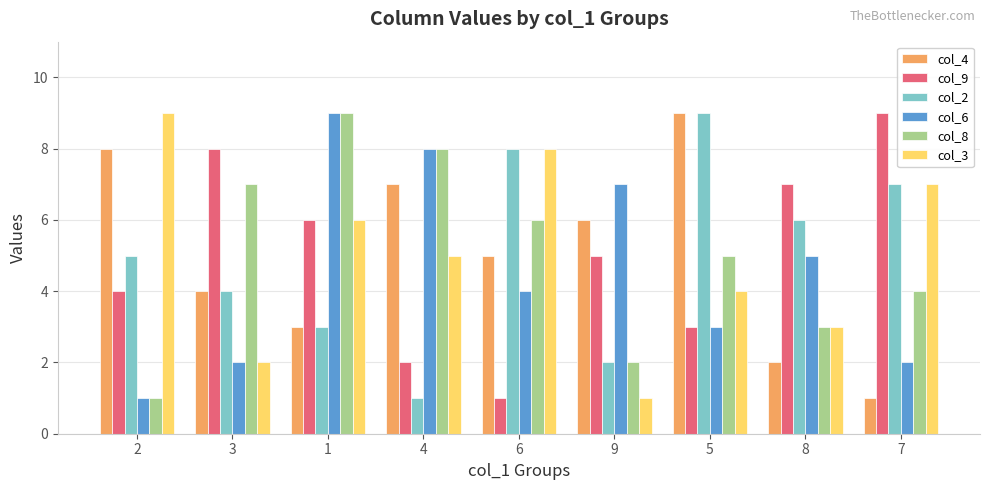

At how many categories does at least one series exceed 2?

9